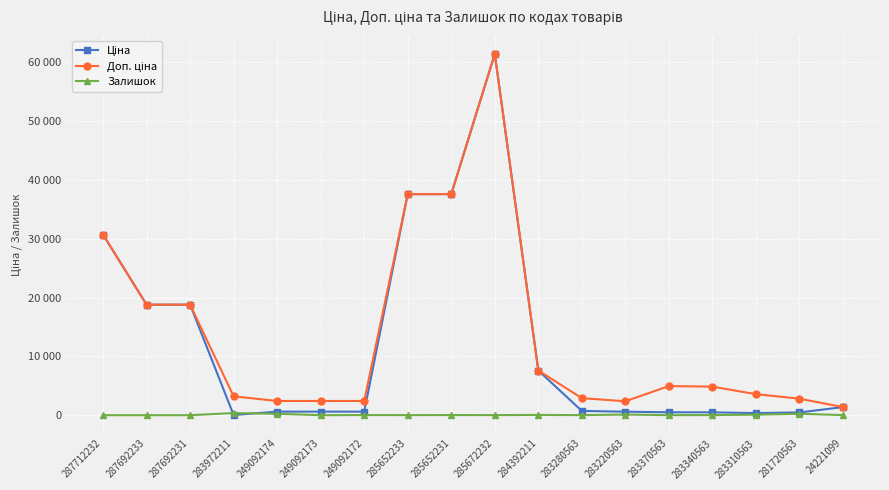

Which category has the lowest value in the Доп. ціна series?

24221099